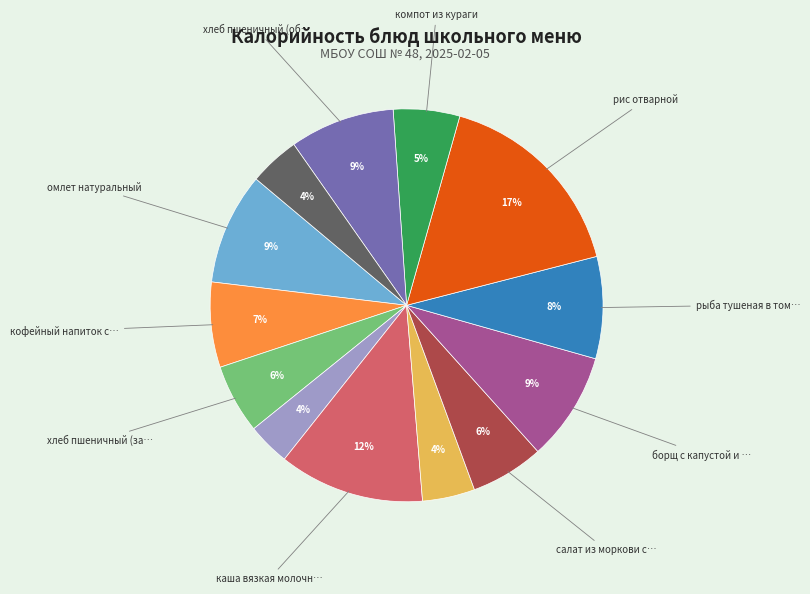

To the nearest percent, what is the difference between the largest and smallest slice percentages?

13%